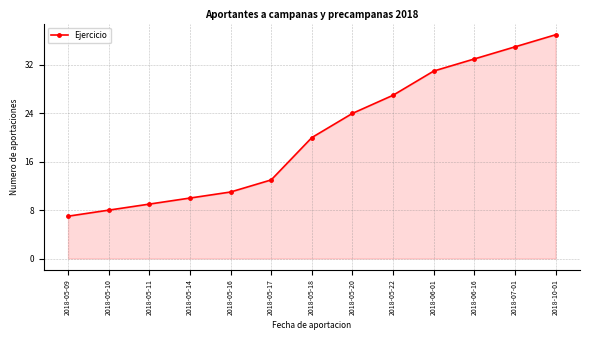

Between 2018-05-18 and 2018-07-01, which is larger?

2018-07-01